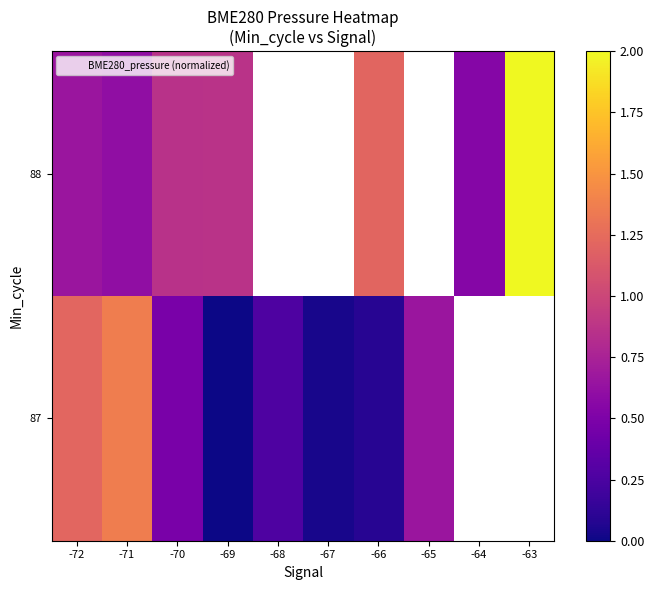

The value of 87 at -65 is 0.7. True or false?

True